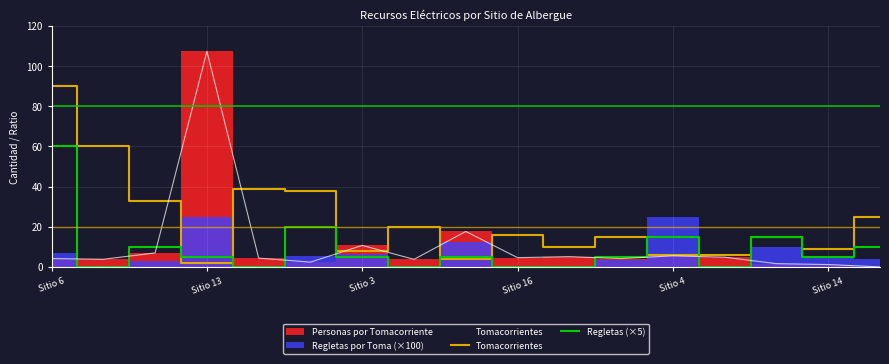

At which category is the sum across all series the highest?

Sitio 6